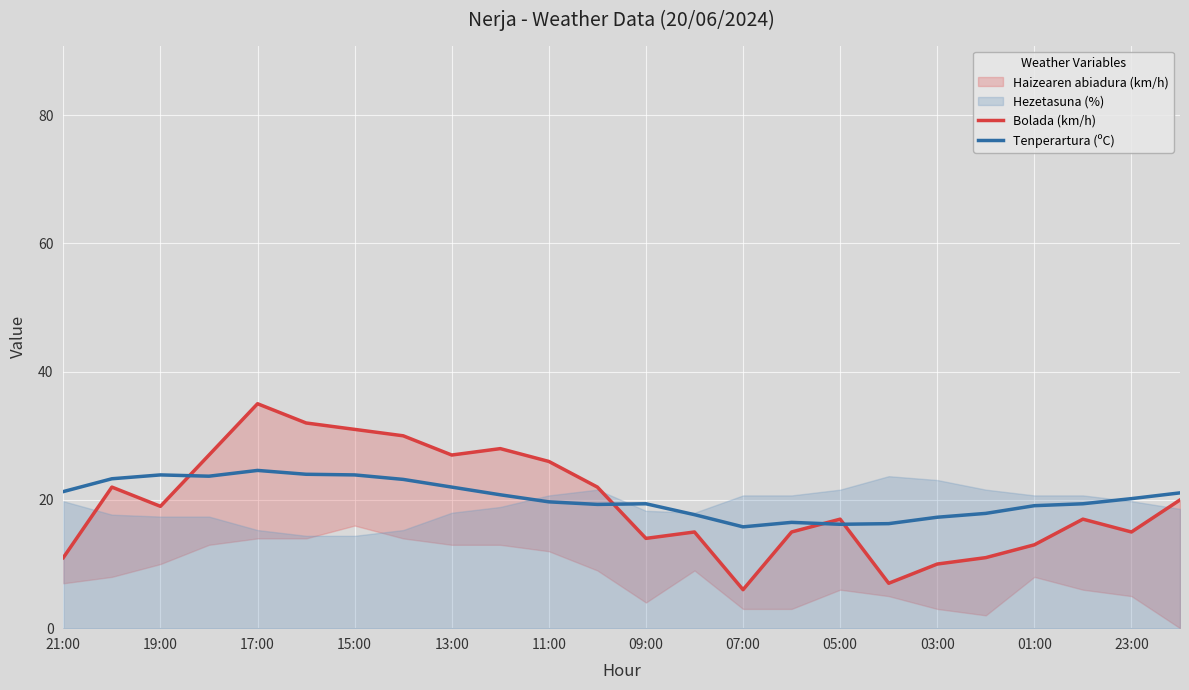

Is it true that Tenperartura (ºC) equals 11.0 at 11:00?

False